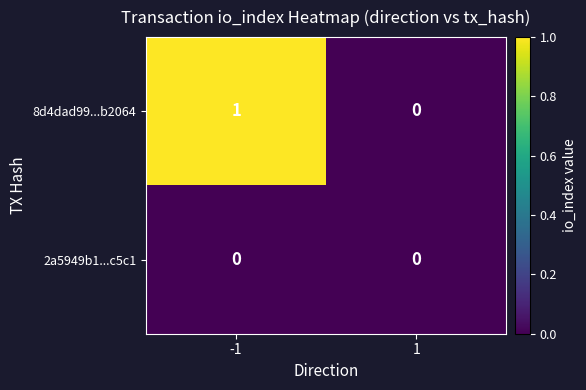

Which label corresponds to the largest value in the chart?

-1